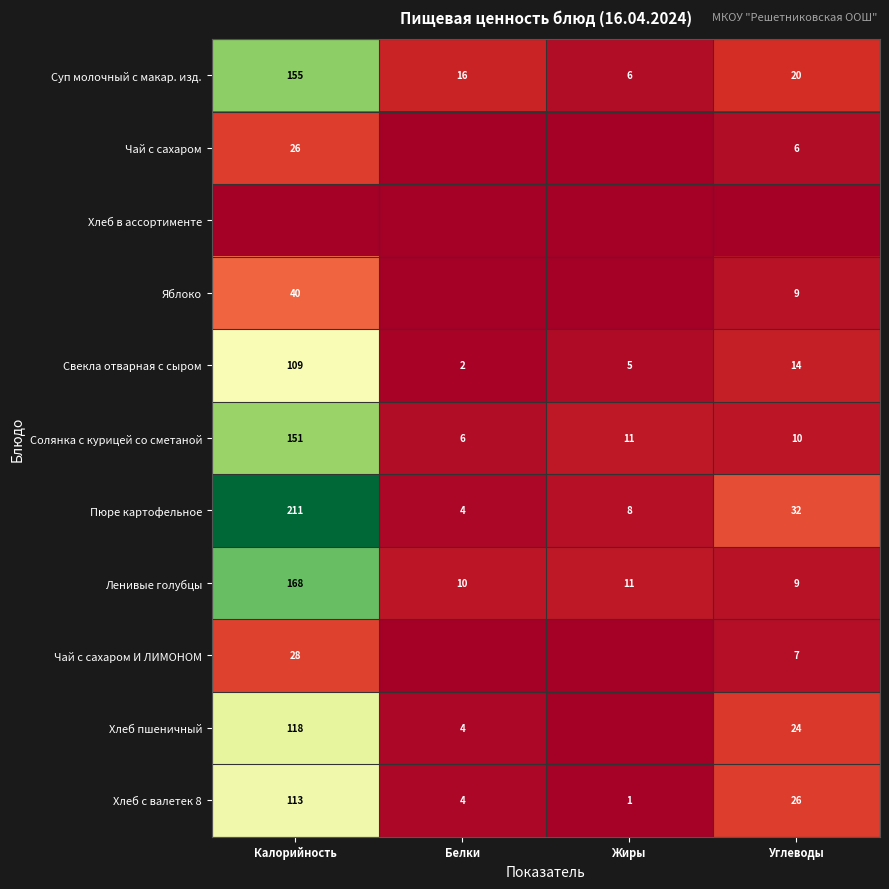

Which category has the highest value in the Пюре картофельное series?

Калорийность